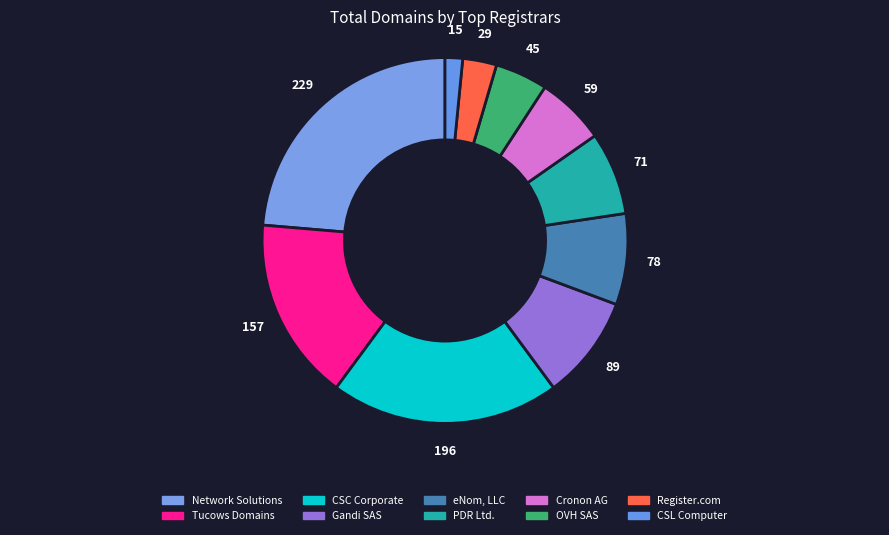

Count the number of slices in the pie.

10